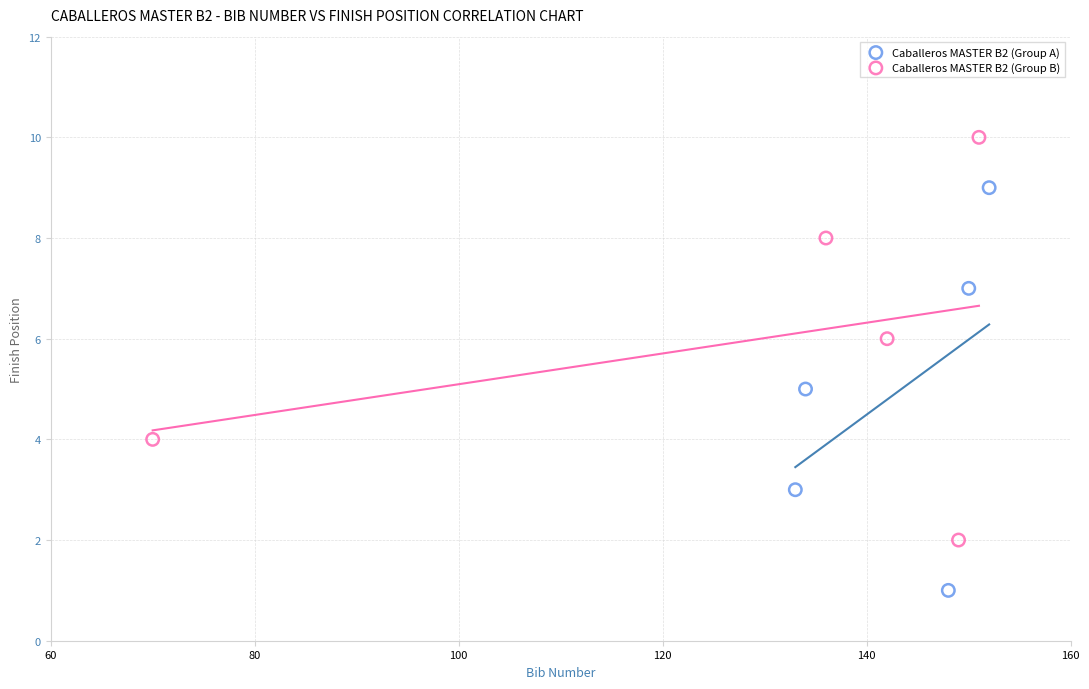

What are all the series names shown in the legend?

Caballeros MASTER B2 (Group A), Caballeros MASTER B2 (Group B)